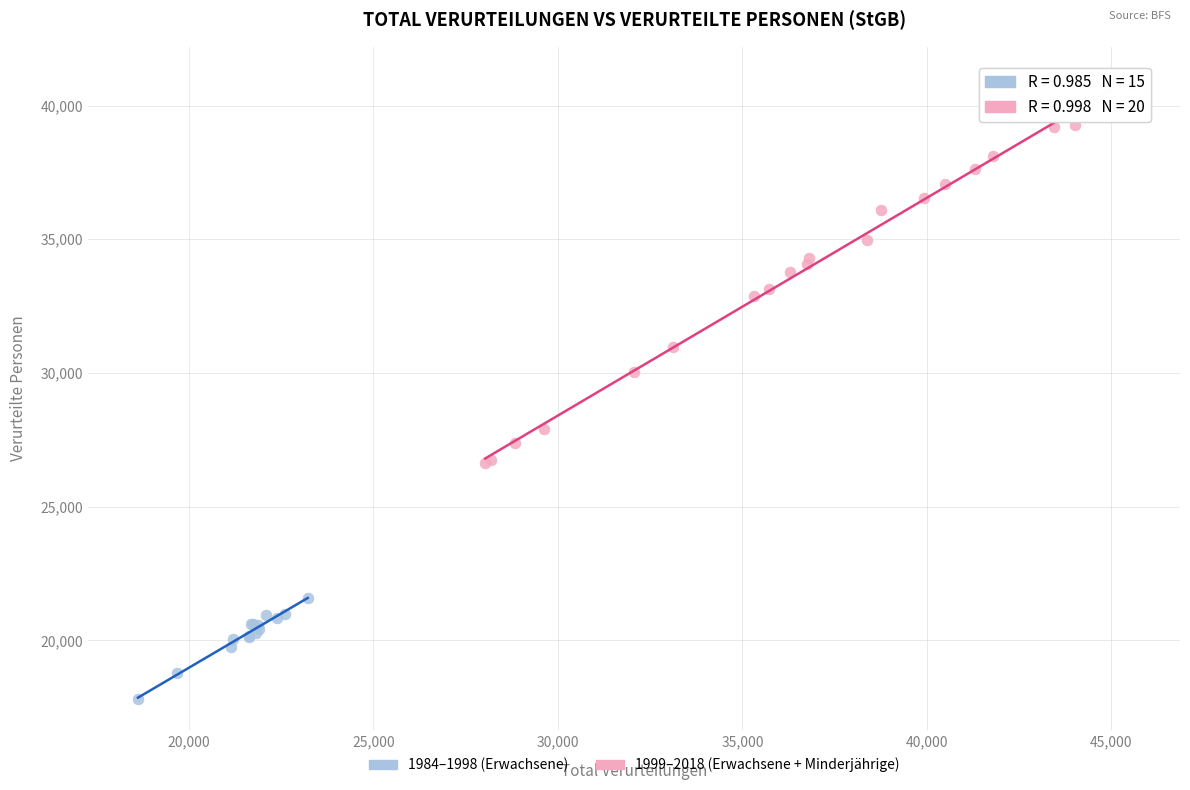

What are all the series names shown in the legend?

1984–1998 (Erwachsene), 1999–2018 (Erwachsene + Minderjährige)